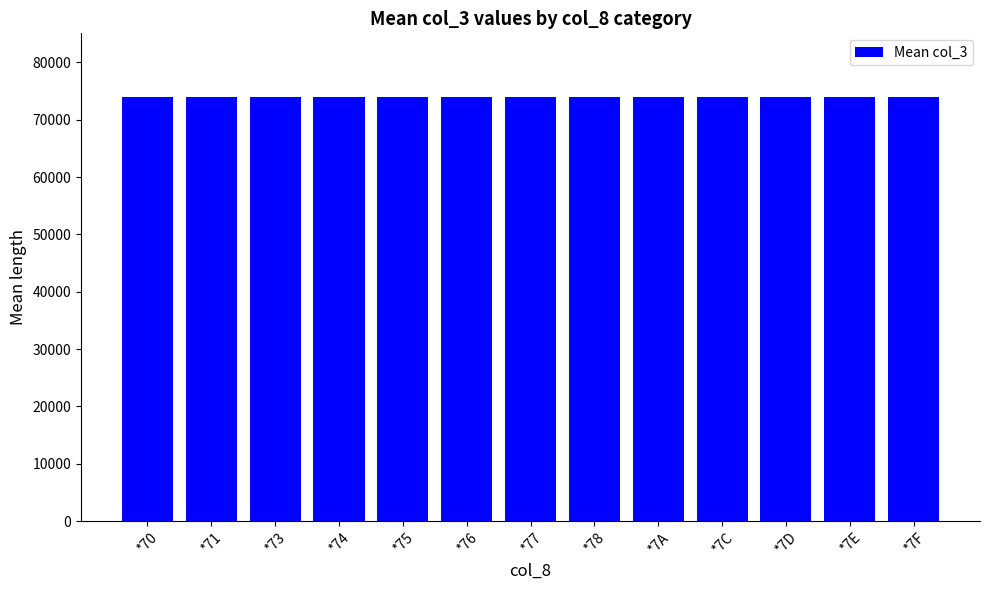

What is the label of the 6th bar from the left?

*76